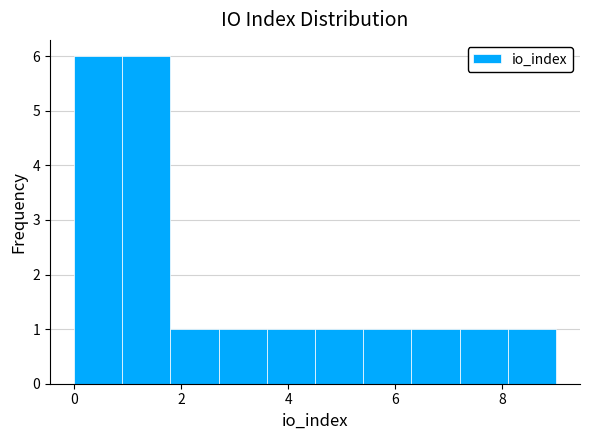

What is the height of the bar covering 4.5 to 5.4 on the x-axis? Neither the bar edges nor the heights are printed on the chart, so give them approximately, as read against the axes.

1